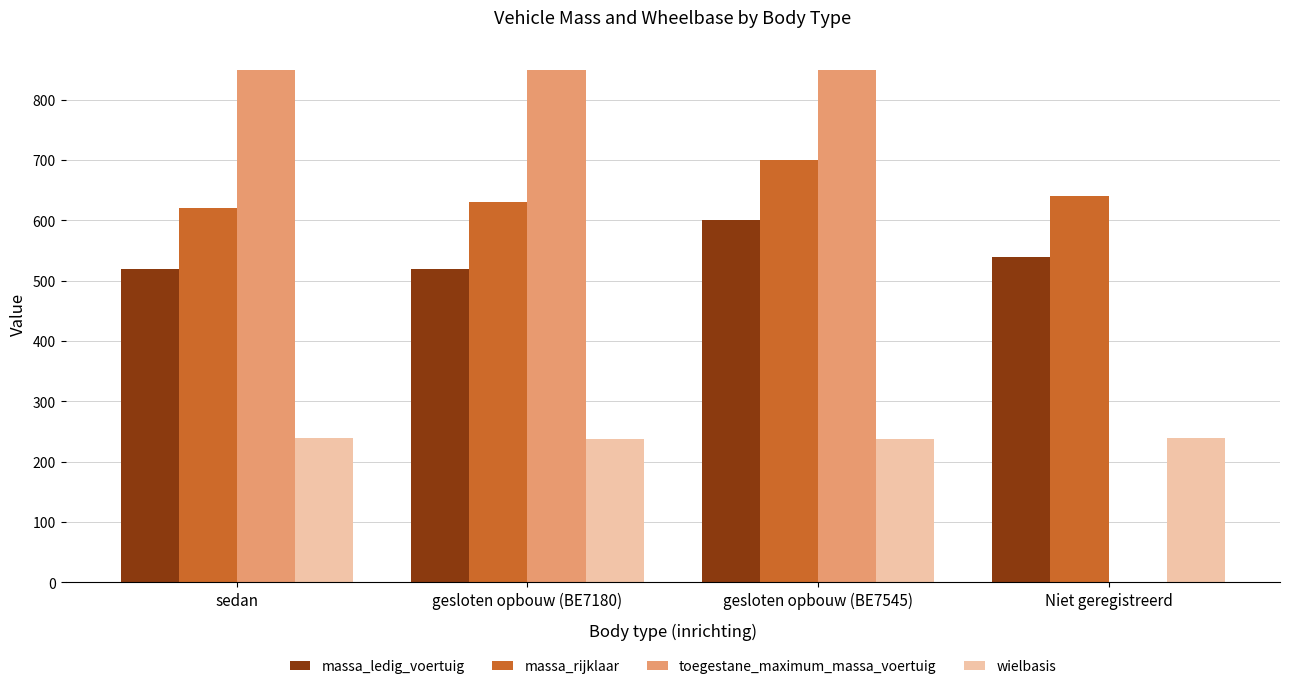

What are all the series names shown in the legend?

massa_ledig_voertuig, massa_rijklaar, toegestane_maximum_massa_voertuig, wielbasis